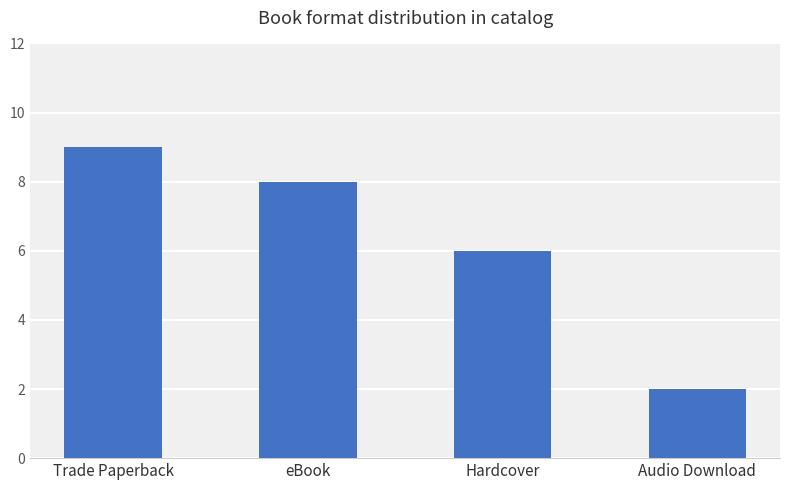

What is the maximum value shown in the chart?

9